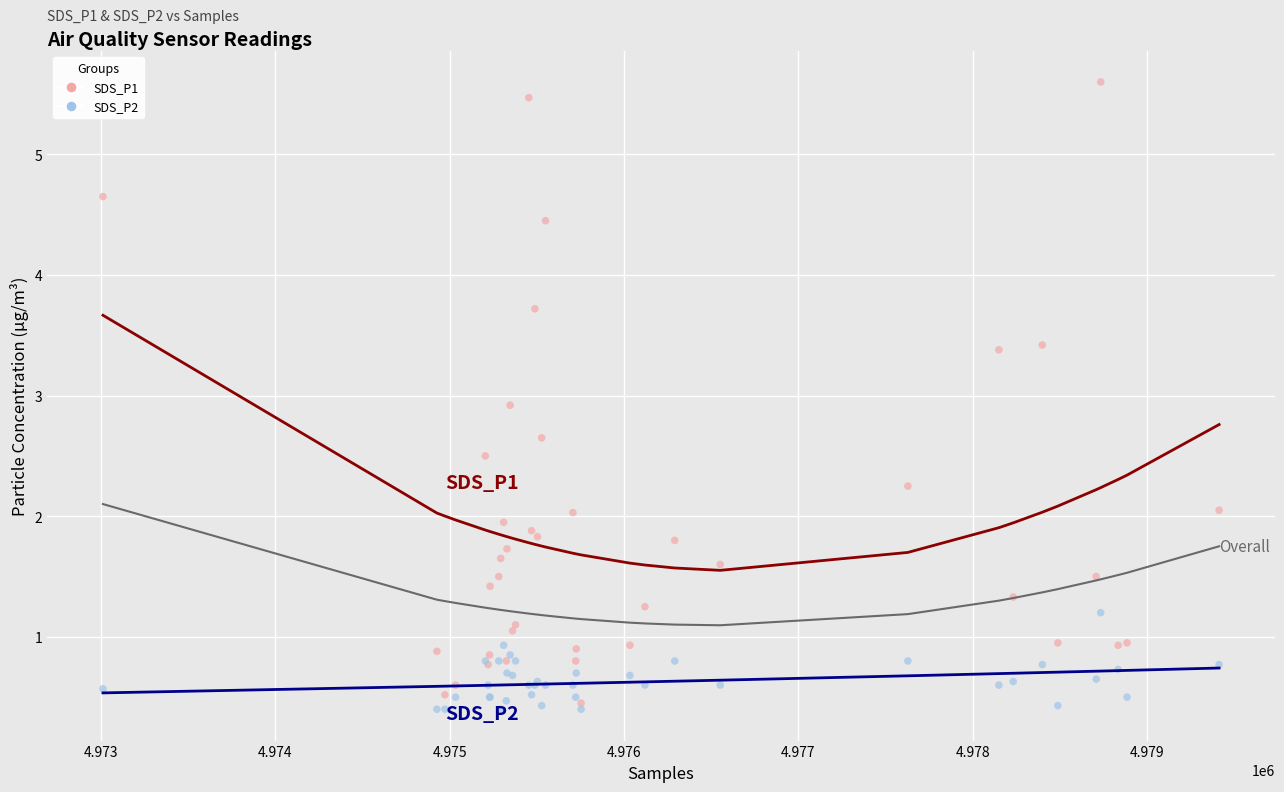

Across all series, what Y value is closest to 3?

2.9